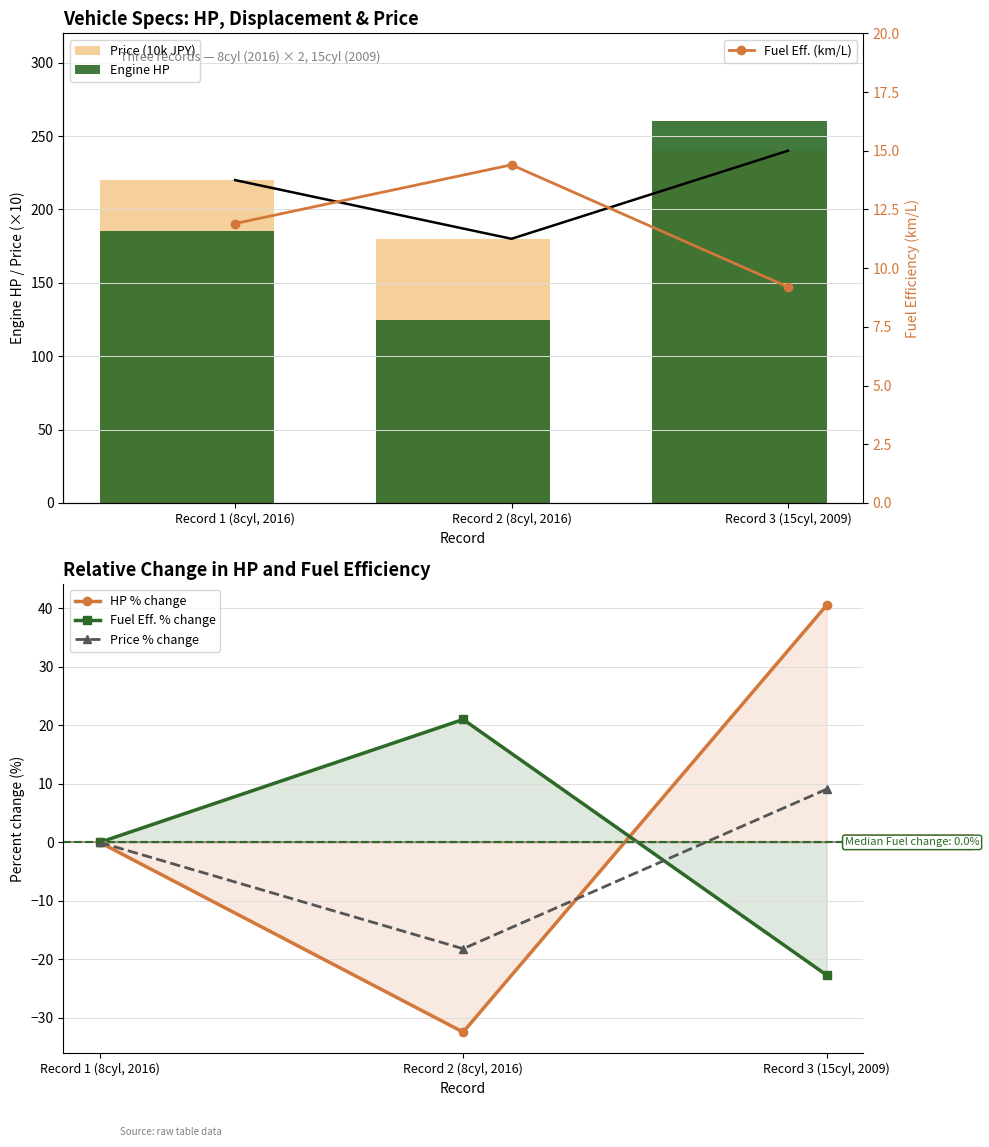

What is the label of the 3rd bar from the left?

Record 3 (15cyl, 2009)